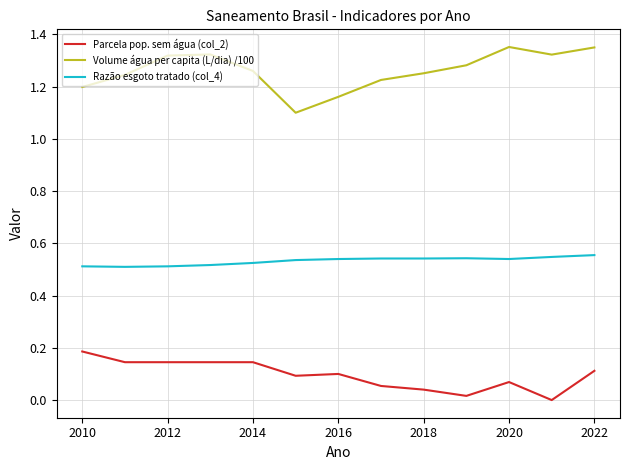

What is the lowest value of the Volume água per capita (L/dia) /100 series?

1.1